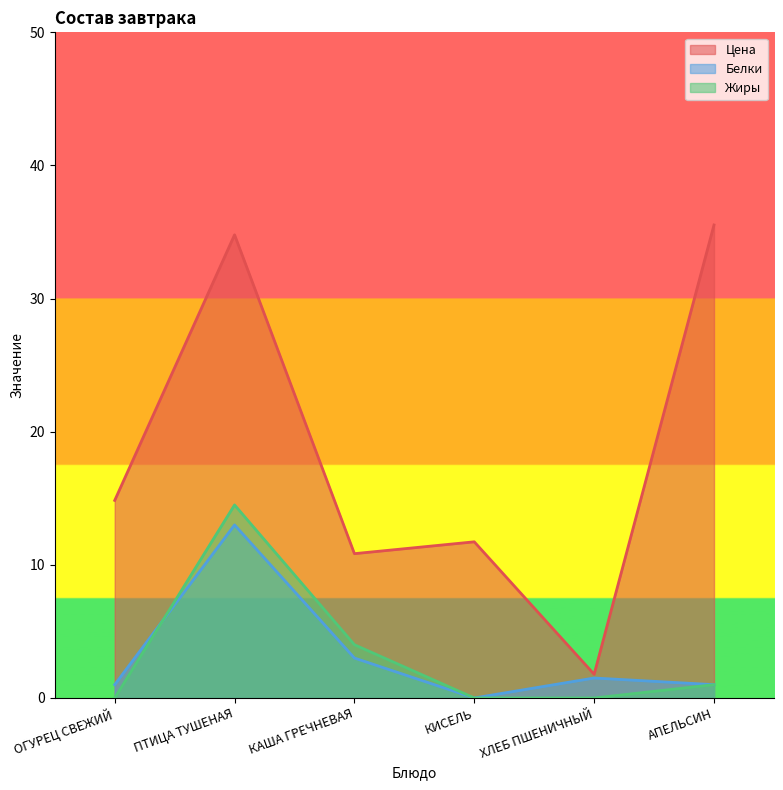

At which category does Цена reach its first local peak?

ПТИЦА ТУШЕНАЯ